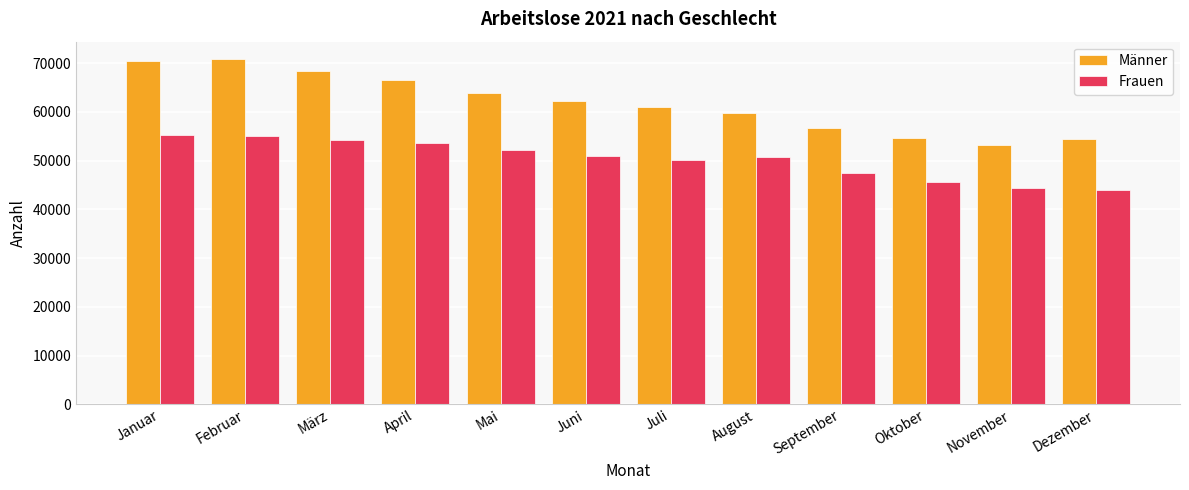

Which series has the widest spread of values?

Männer